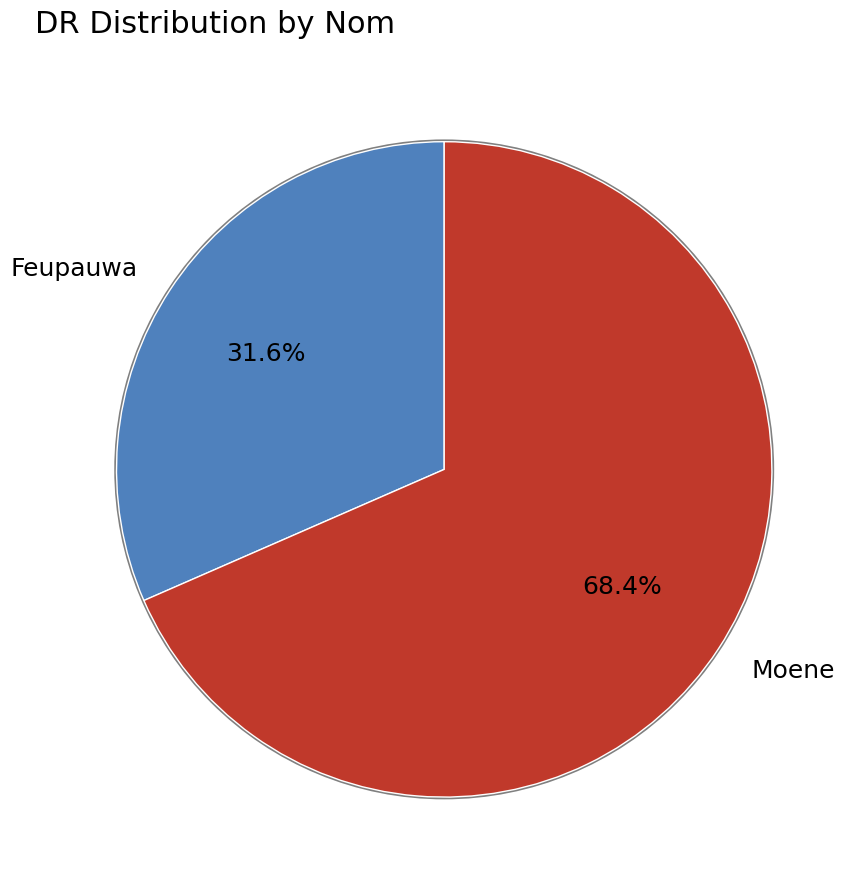

The Feupauwa slice represents 32% of the pie. True or false?

True